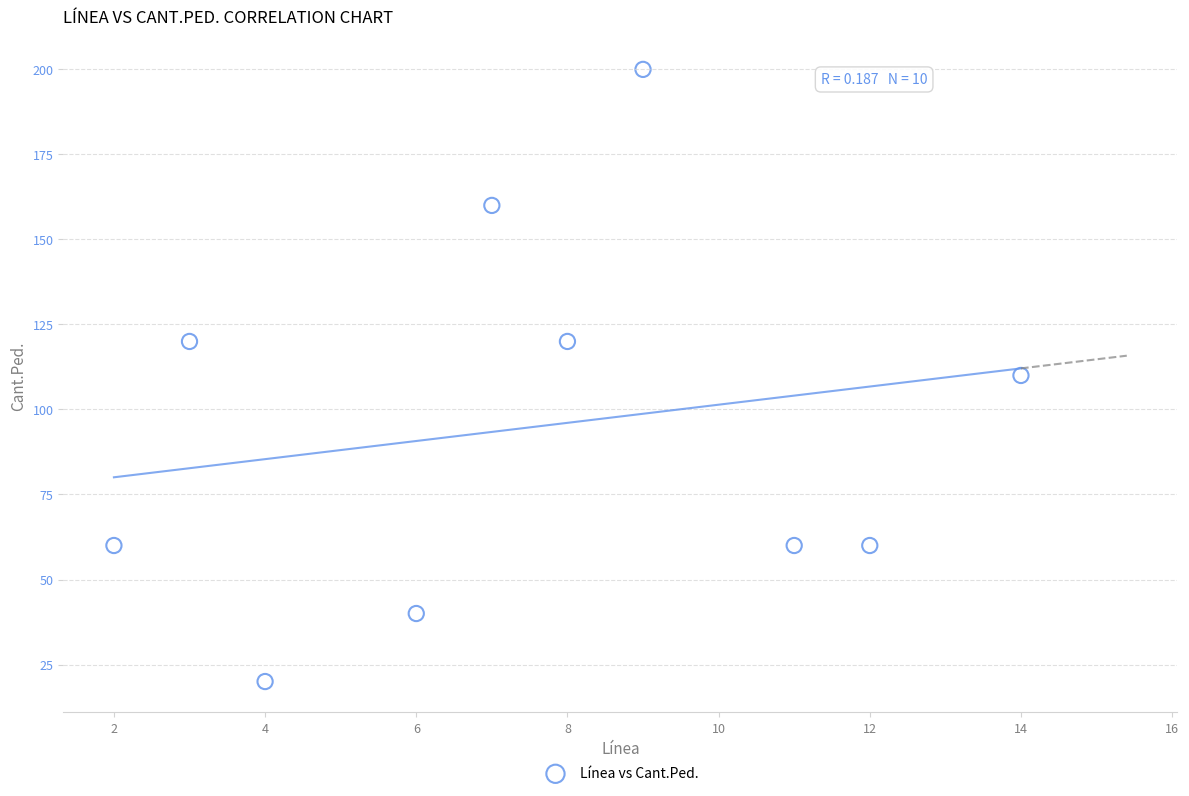

What is the range of Y values (max minus min)?

180